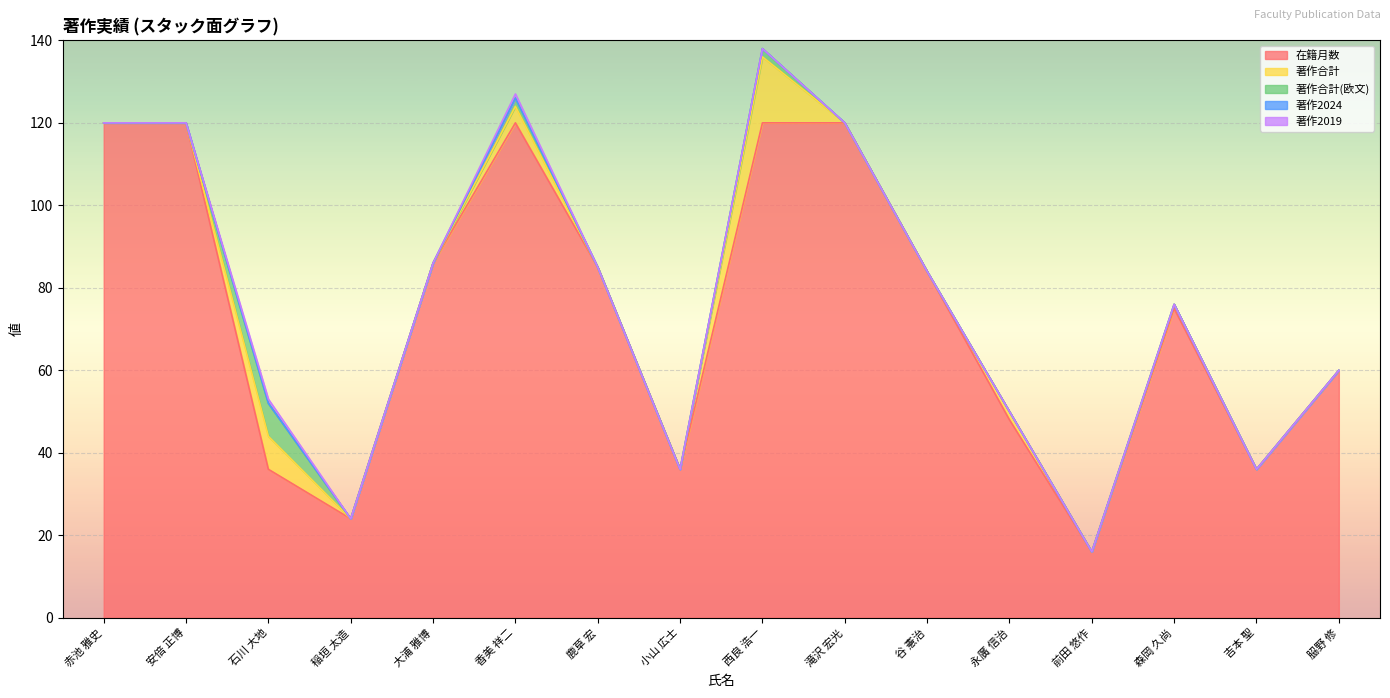

At how many categories does at least one series exceed 40?

11